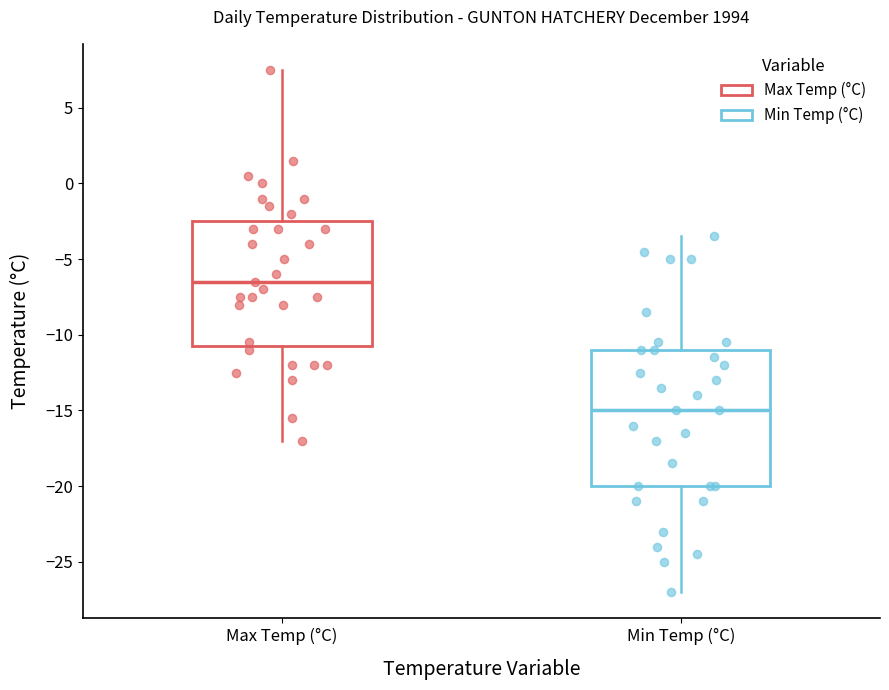

Where is the lower edge of the box for Max Temp (°C) on the y-axis? The values are not printed on the chart, so give them approximately, as read against the axis.

-10.5